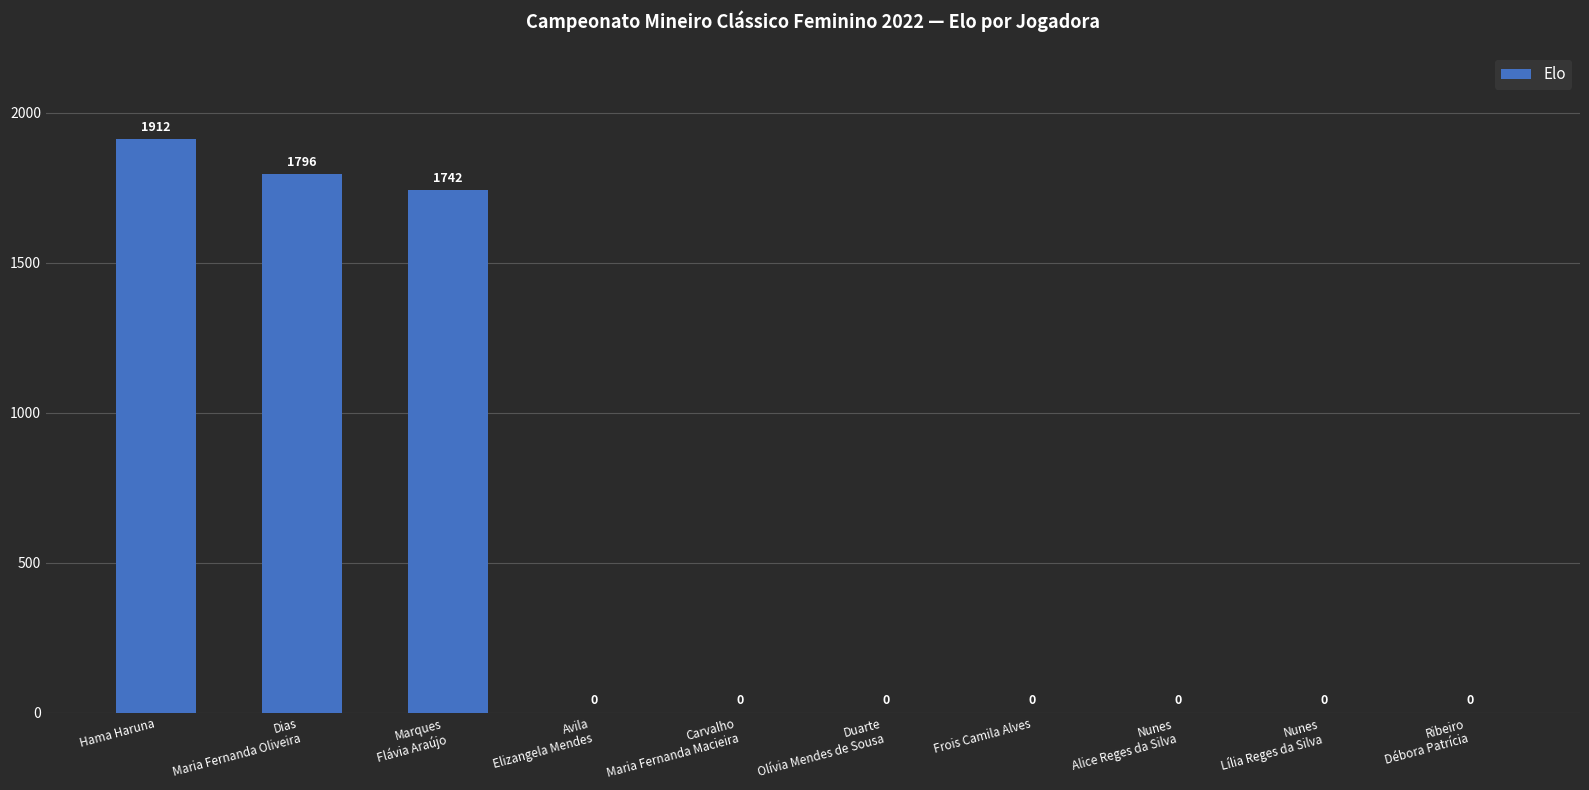

Which category has the highest value across all series?

Hama Haruna